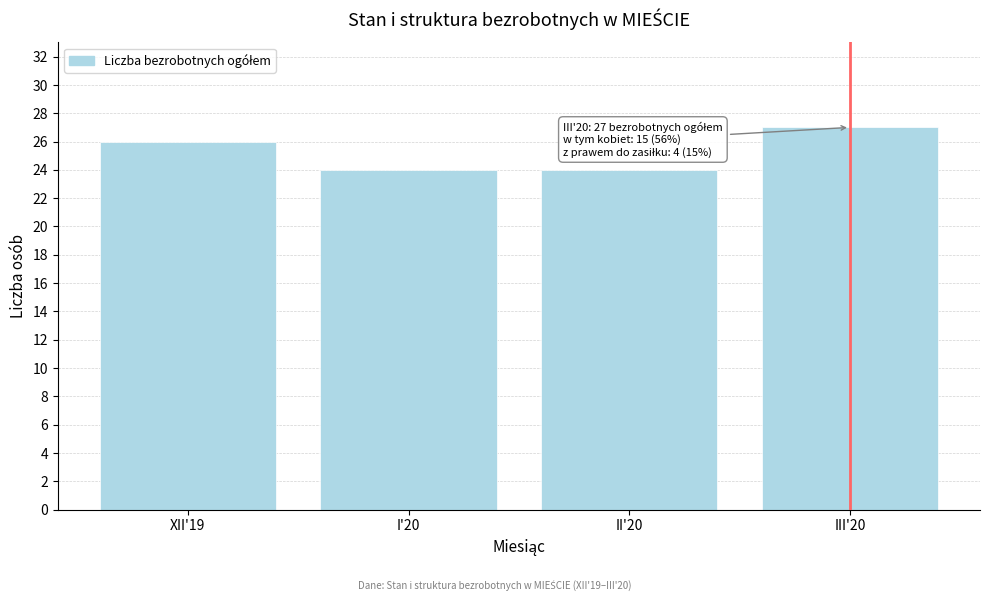

Reading left to right, transcribe all the data shown in this chart.

XII'19=26	I'20=24	II'20=24	III'20=27